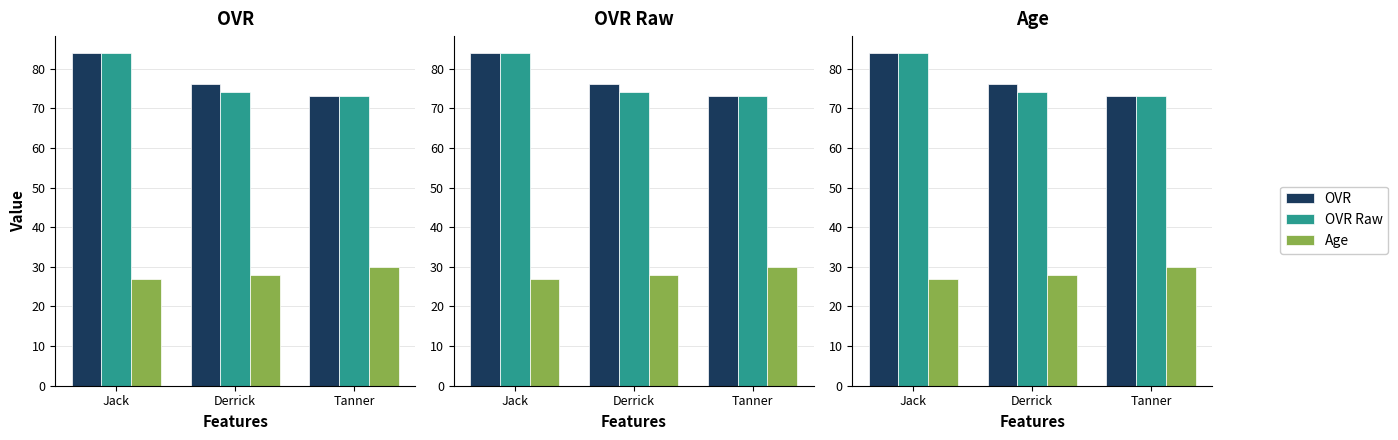

Where is OVR nearest to the value 78?

Derrick